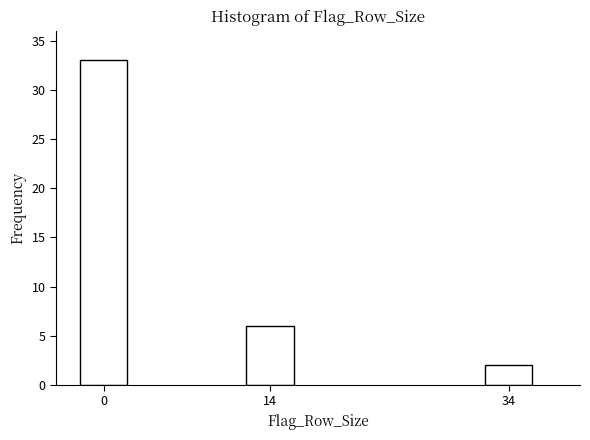

Reading left to right, transcribe all the data shown in this chart.

33	6	2